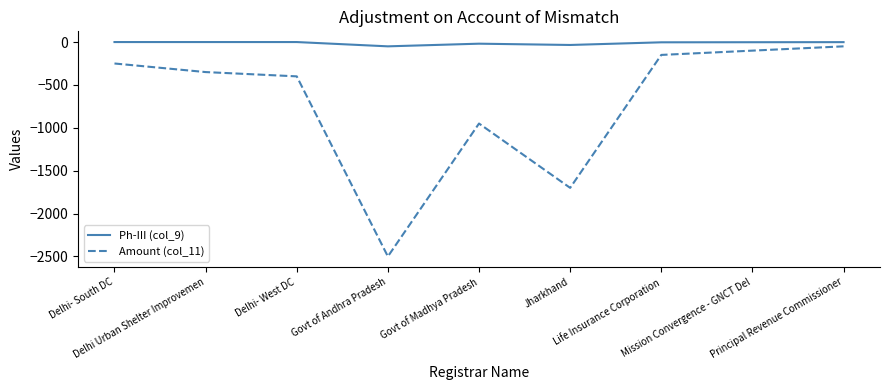

Which series has the largest total across all categories?

Ph-III (col_9)